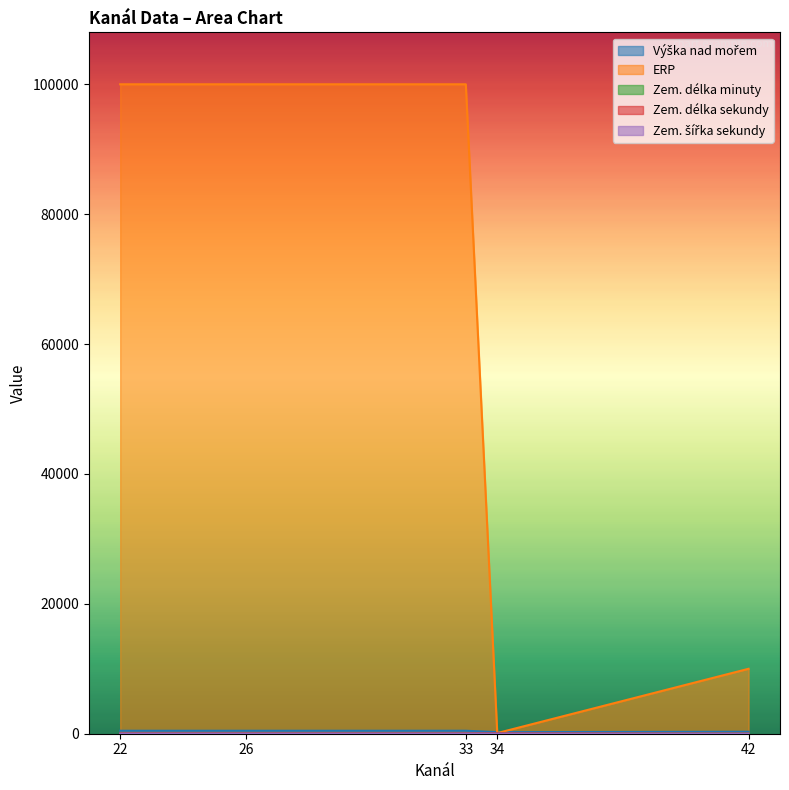

List the series in order of their peak value, highest first.

ERP, Výška nad mořem, Zem. délka sekundy, Zem. délka minuty, Zem. šířka sekundy